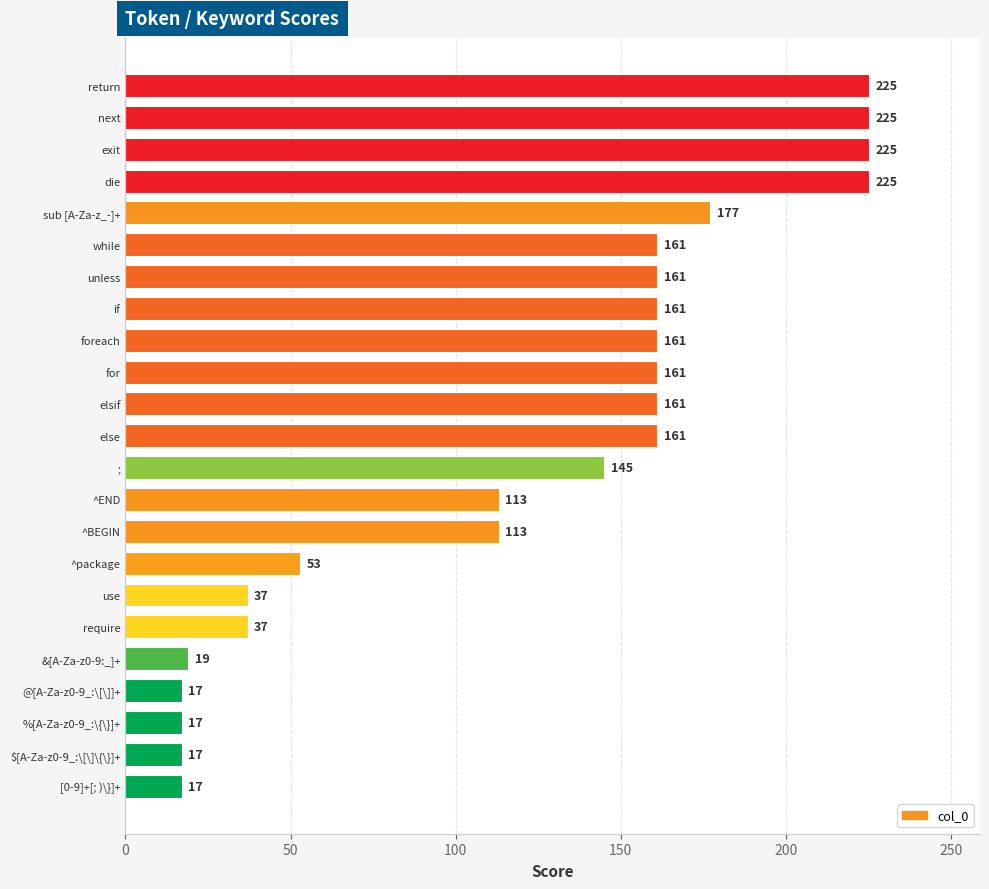

What is the maximum value shown in the chart?

225